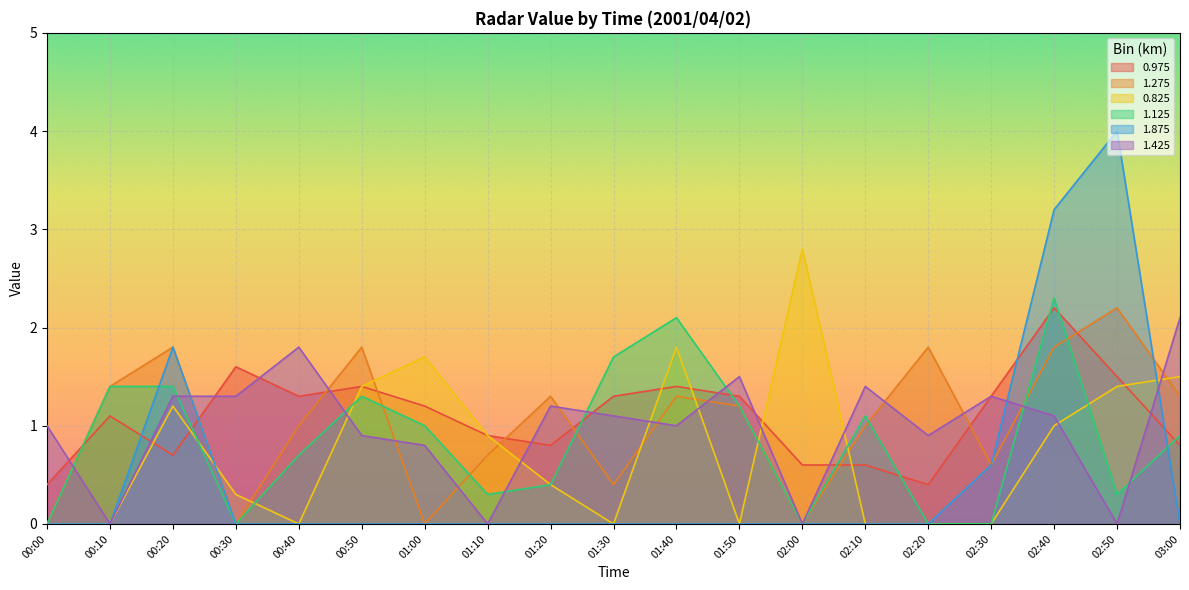

What is the value of the 1.275 point at the 15th from the left?

1.8